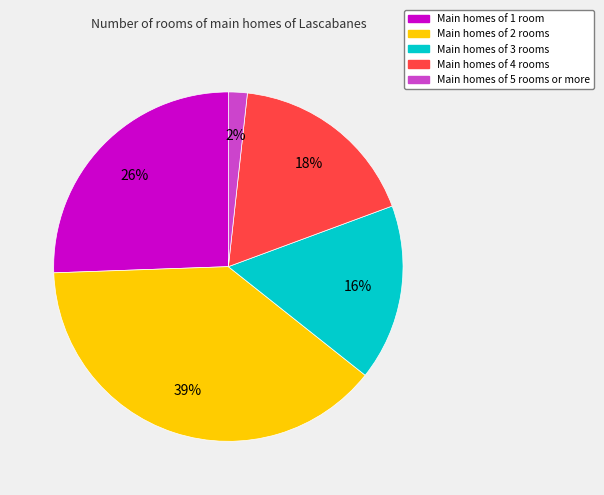

Does Main homes of 5 rooms or more account for over 50% of the chart?

No